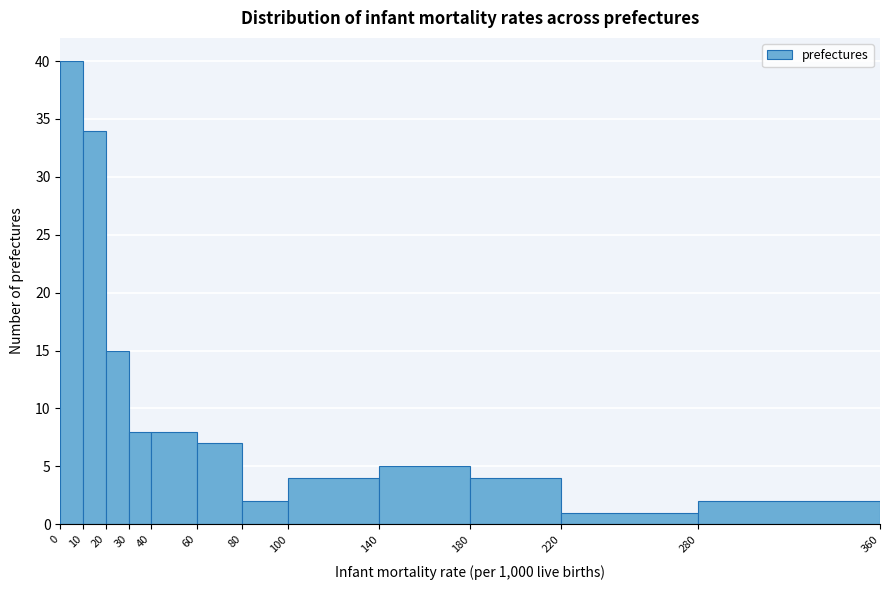

Reading left to right, list every bar in this chart as the range it spans on the x-axis followed by its height. The values are not printed on the chart, so give them approximately, as read against the axis.

0 to 10: 40
10 to 20: 34
20 to 30: 15
30 to 40: 8
40 to 60: 8
60 to 80: 7
80 to 100: 2
100 to 140: 4
140 to 180: 5
180 to 220: 4
220 to 280: 1
280 to 360: 2